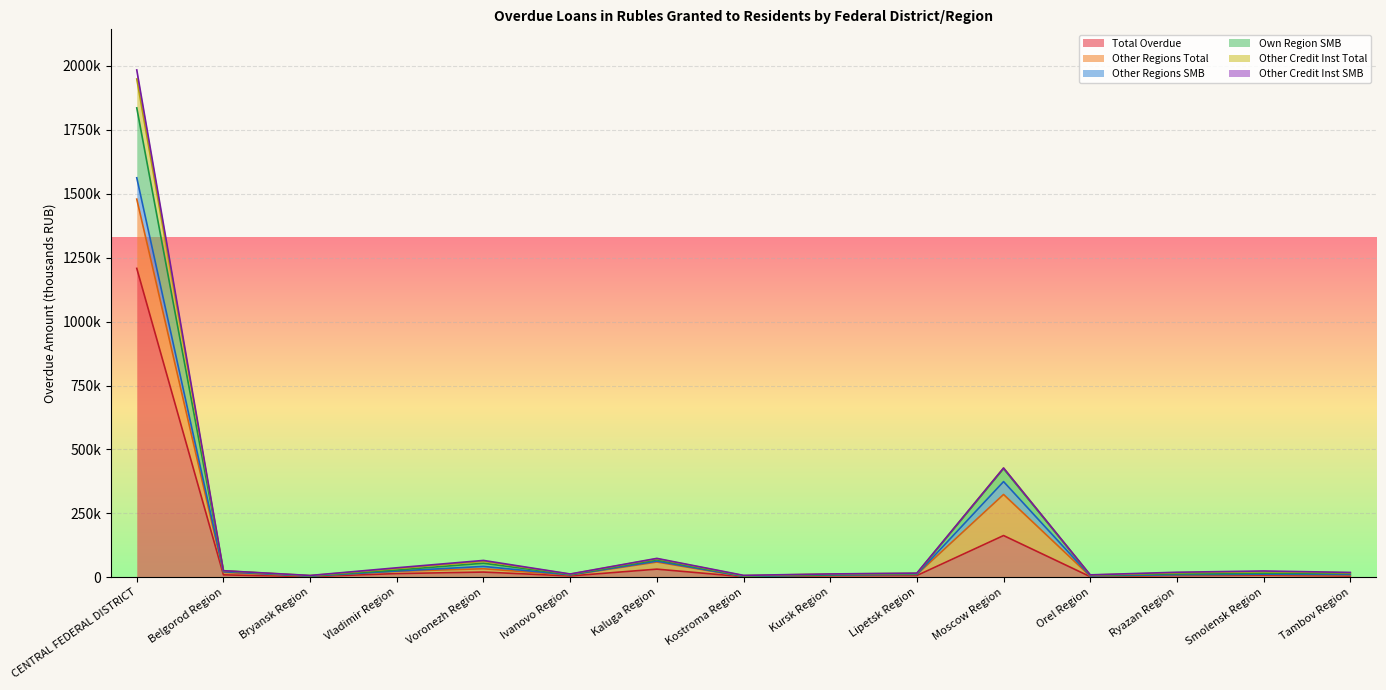

What is the value of the Total Overdue point at the 15th from the left?

5291